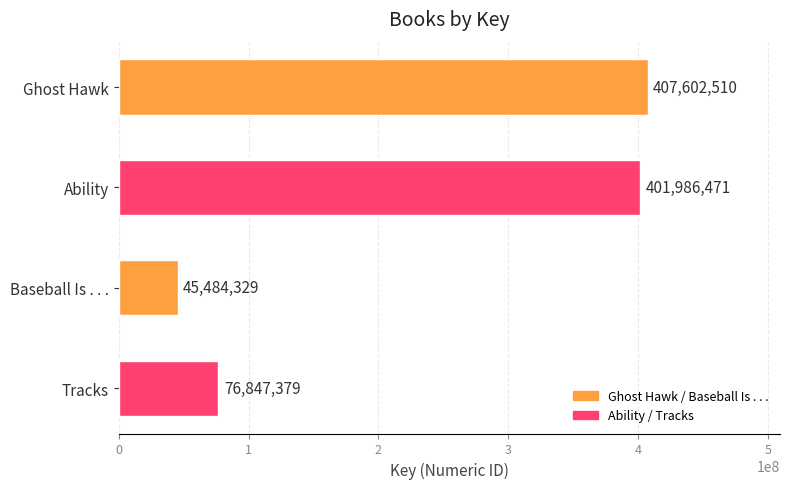

What is the greatest value displayed?

407602510